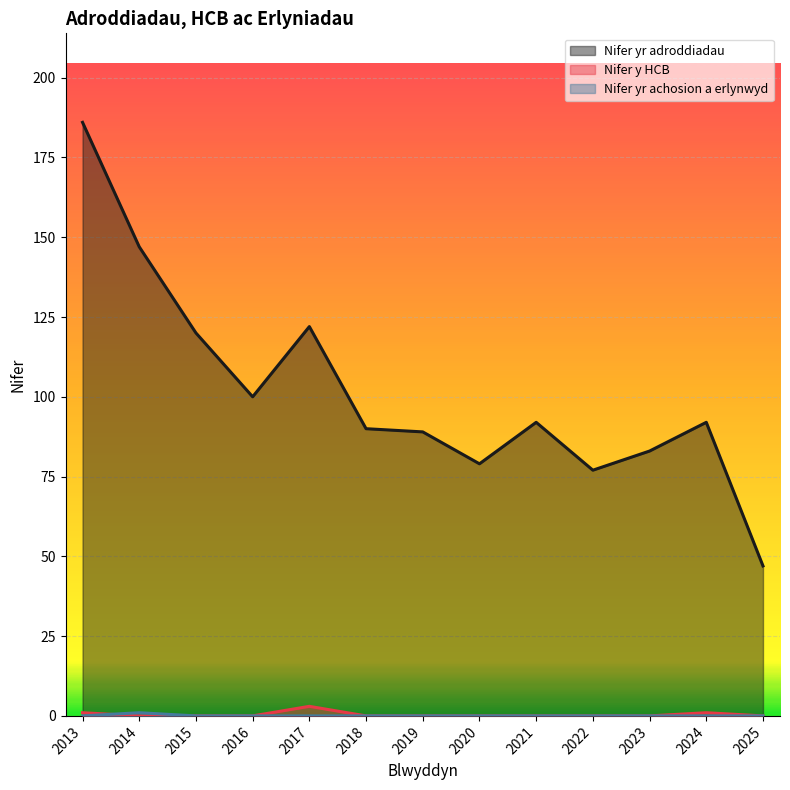

Reading left to right, list all the values displayed in this chart.

Nifer yr adroddiadau: 2013=186	2014=147	2015=120	2016=100	2017=122	2018=90	2019=89	2020=79	2021=92	2022=77	2023=83	2024=92	2025=47
Nifer y HCB: 2013=1	2014=0	2015=0	2016=0	2017=3	2018=0	2019=0	2020=0	2021=0	2022=0	2023=0	2024=1	2025=0
Nifer yr achosion a erlynwyd: 2013=0	2014=1	2015=0	2016=0	2017=0	2018=0	2019=0	2020=0	2021=0	2022=0	2023=0	2024=0	2025=0